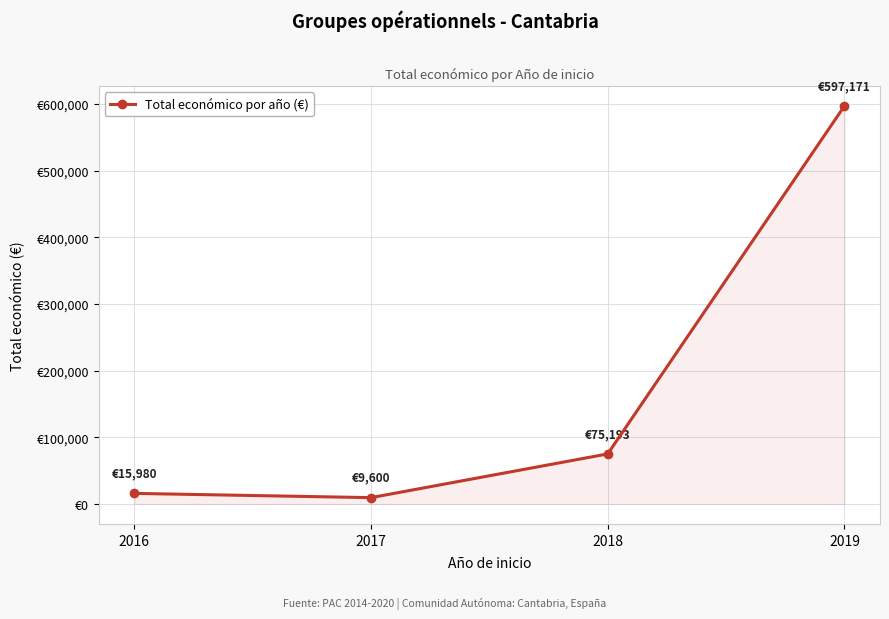

Does the chart have visible grid lines?

Yes